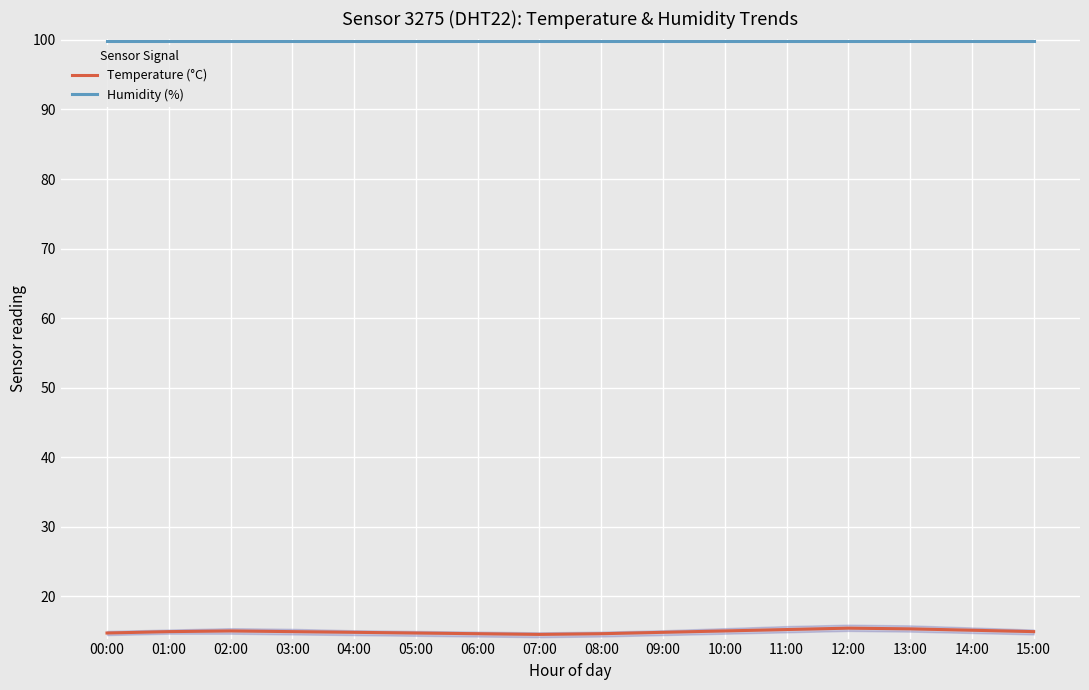

What is the maximum value for Temperature (°C)?

15.4